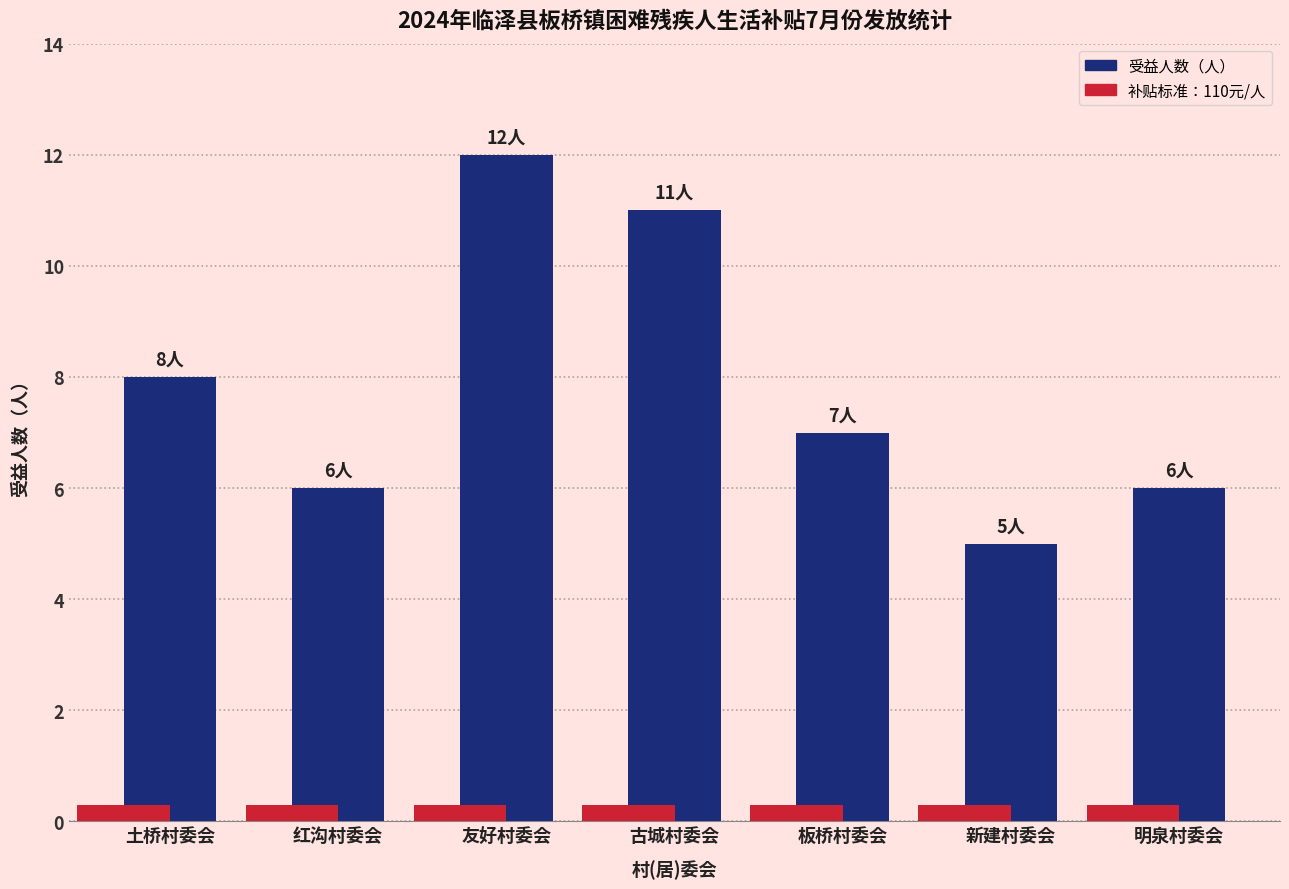

What is the maximum value shown in the chart?

12